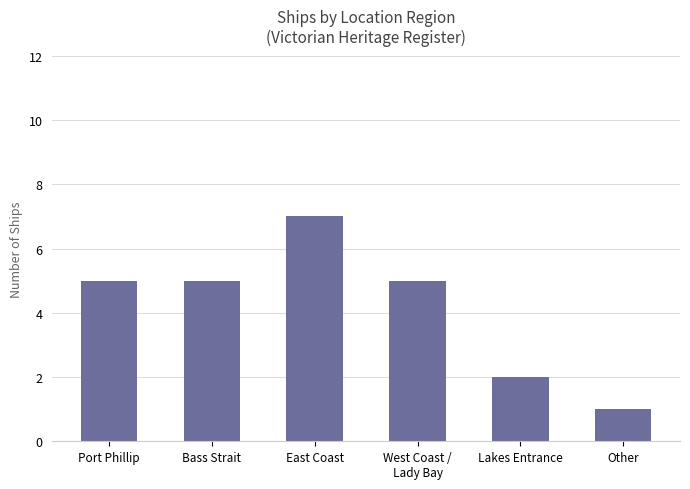

Is it true that the value at East Coast is 12?

False